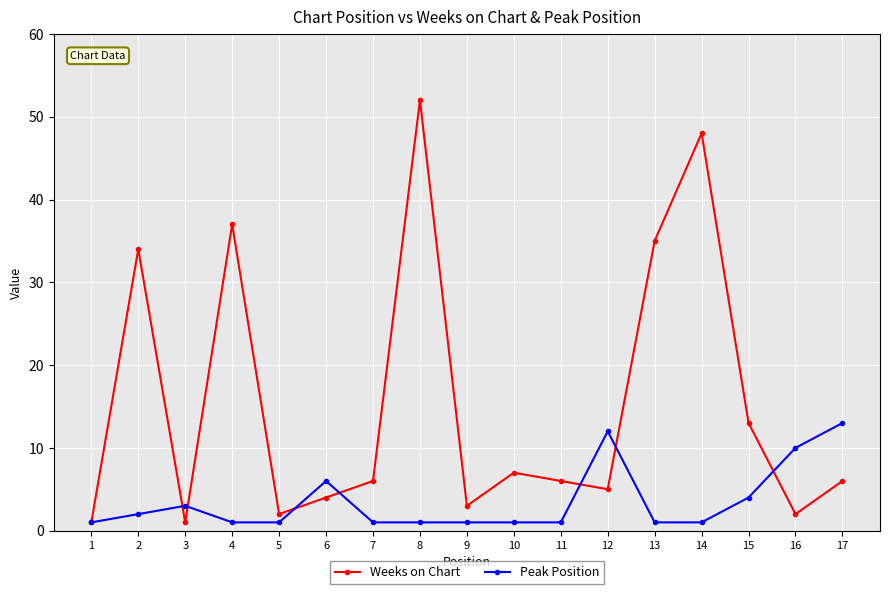

Does the chart display data point markers on the line(s)?

Yes